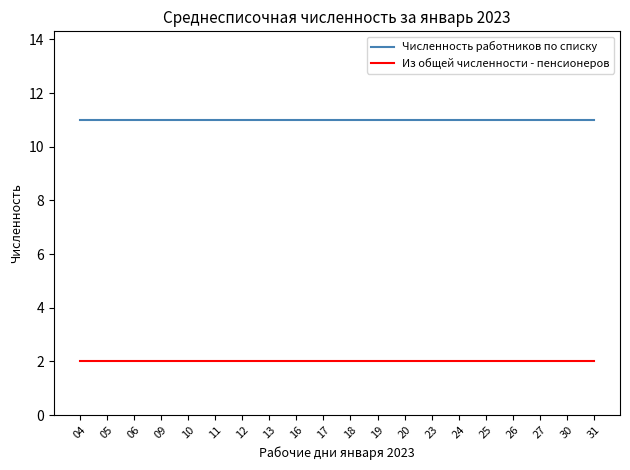

Is the value of Из общей численности - пенсионеров at 10 greater than the value of Численность работников по списку at 30?

No